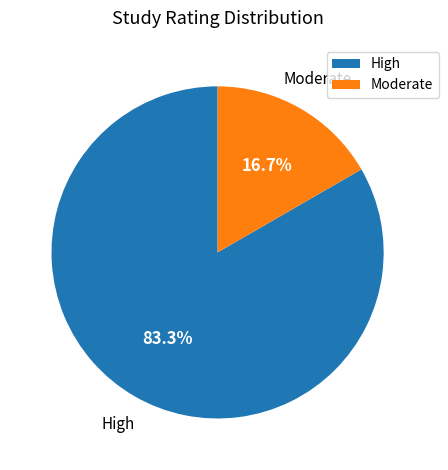

How many segments does this pie chart have?

2